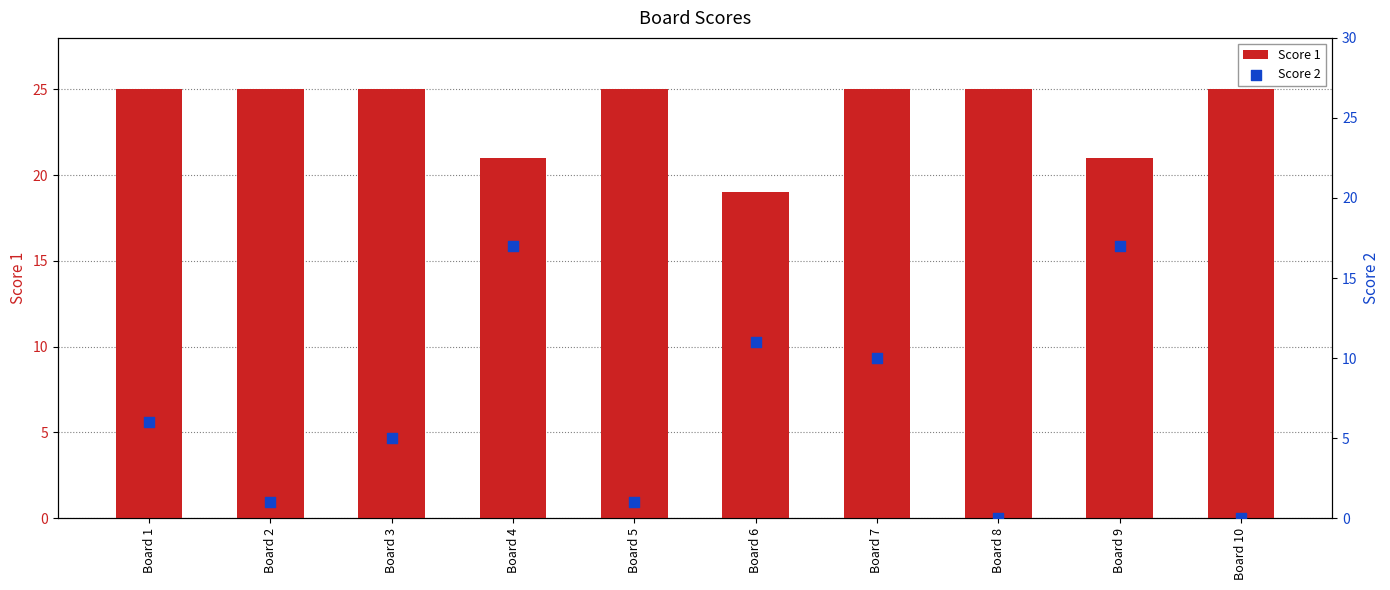

At which category is the sum across all series the highest?

Board 4